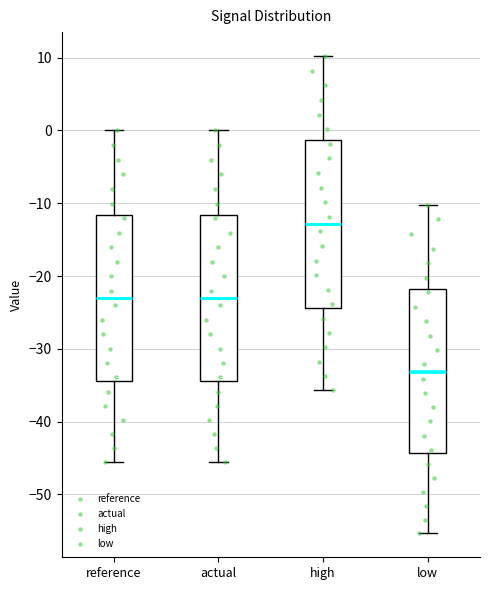

Which box's median line is the lowest?

low